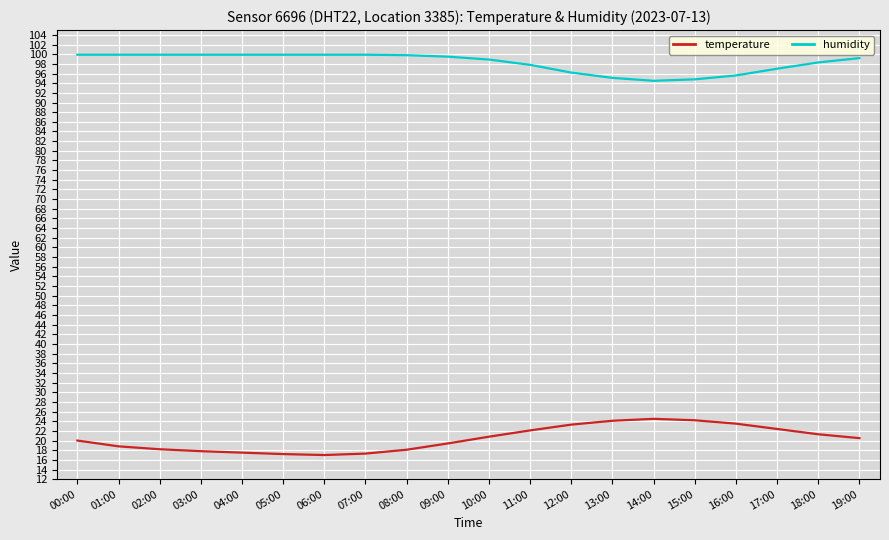

Is the value of humidity at 04:00 greater than the value of temperature at 01:00?

Yes